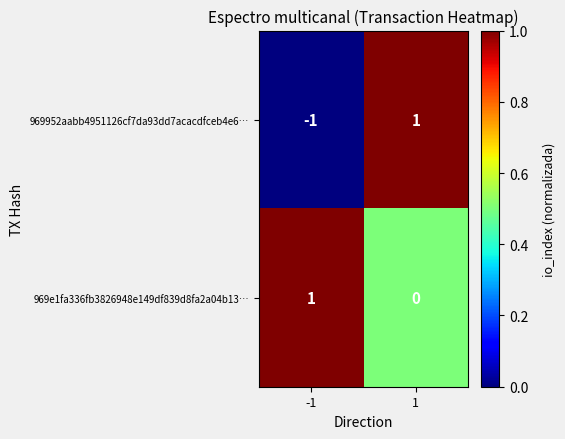

Which label corresponds to the smallest value in the chart?

-1